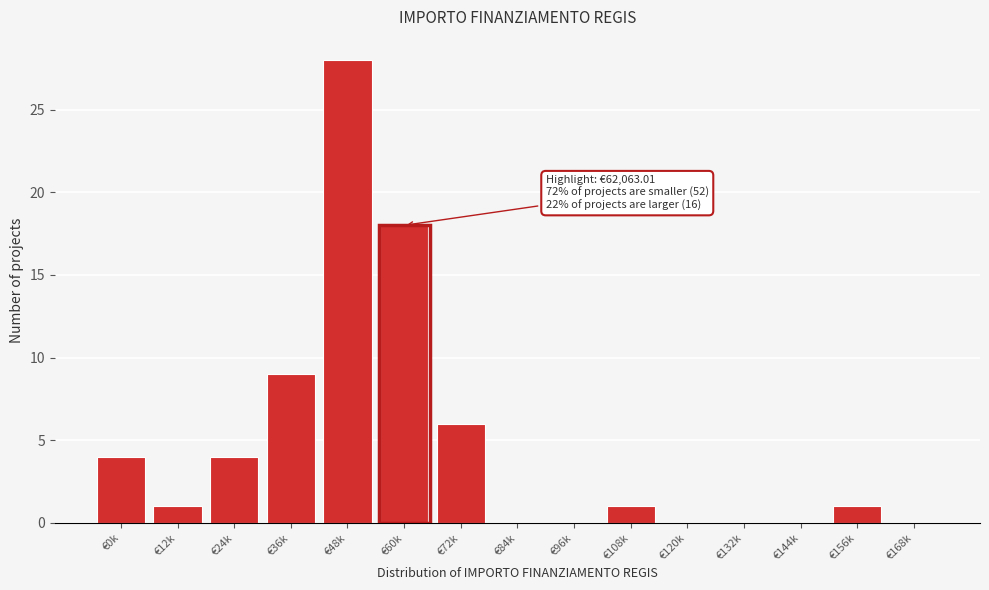

Reading left to right, what are all the values shown in this chart?

€0k=4	€12k=1	€24k=4	€36k=9	€48k=28	€60k=18	€72k=6	€84k=0	€96k=0	€108k=1	€120k=0	€132k=0	€144k=0	€156k=1	€168k=0